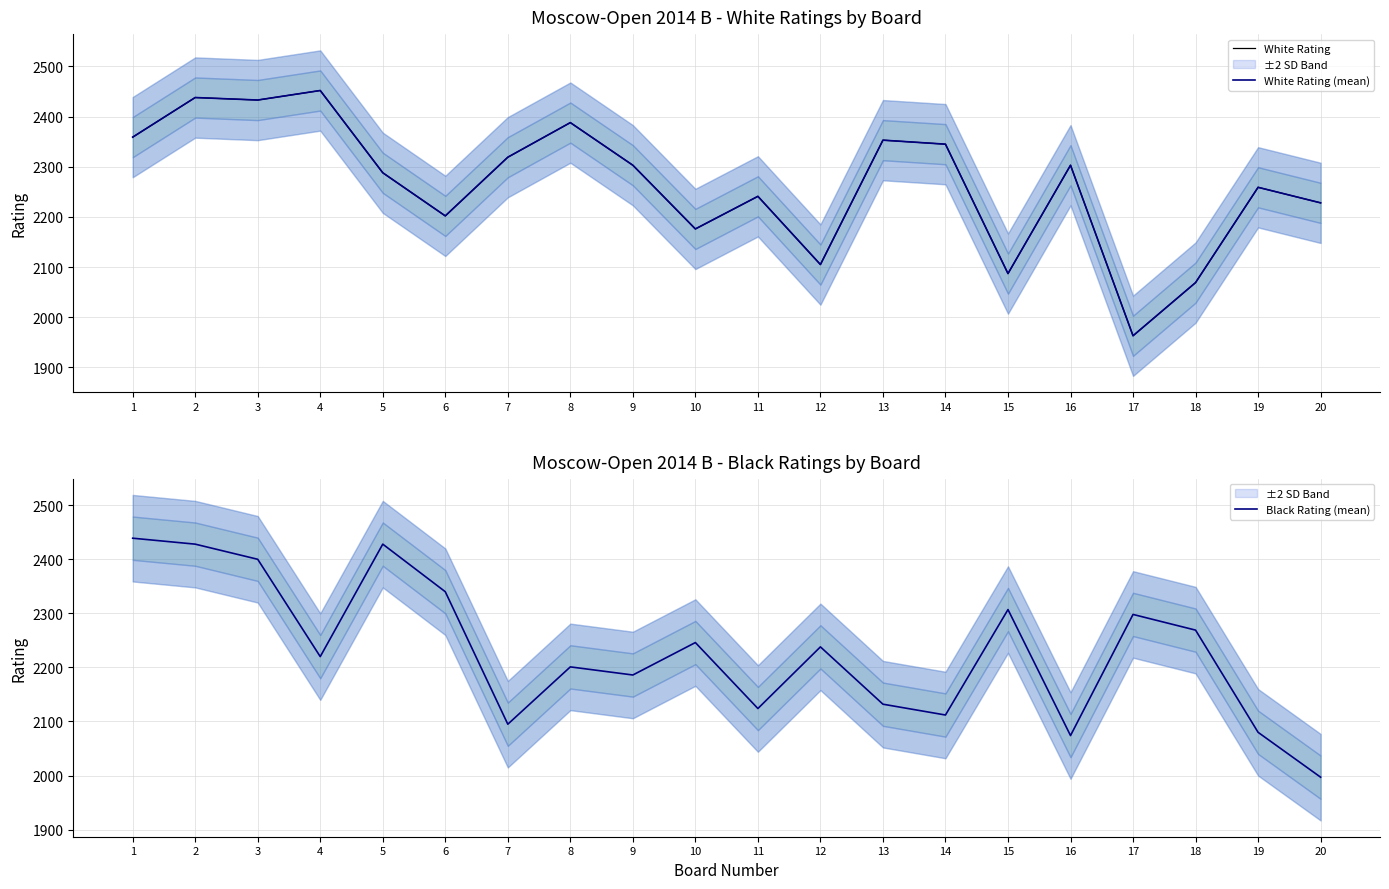

What is the difference between the highest and lowest values at 10?

70